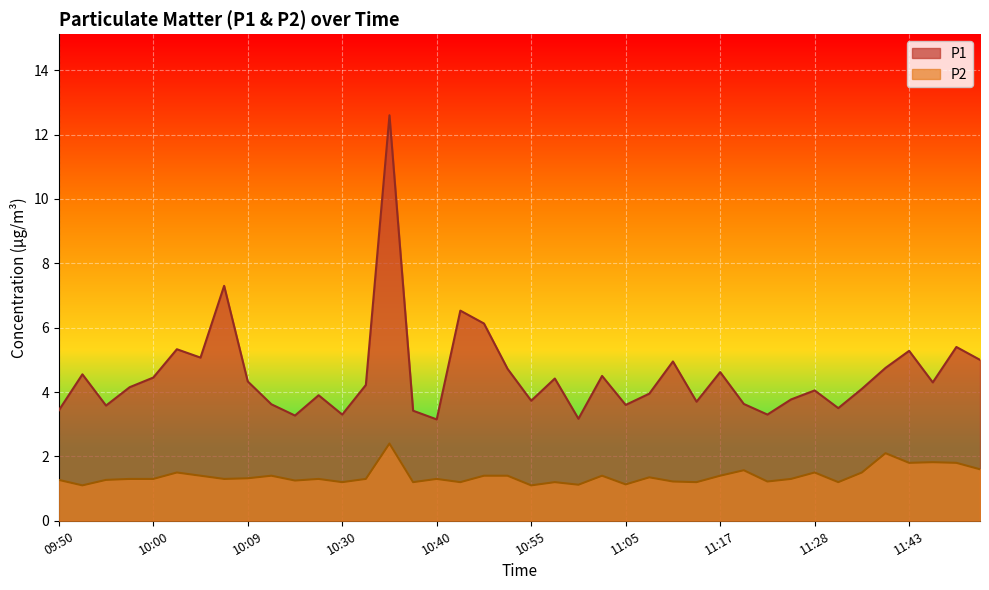

What is the difference between the maximum and second lowest values in the P1 series?

9.4